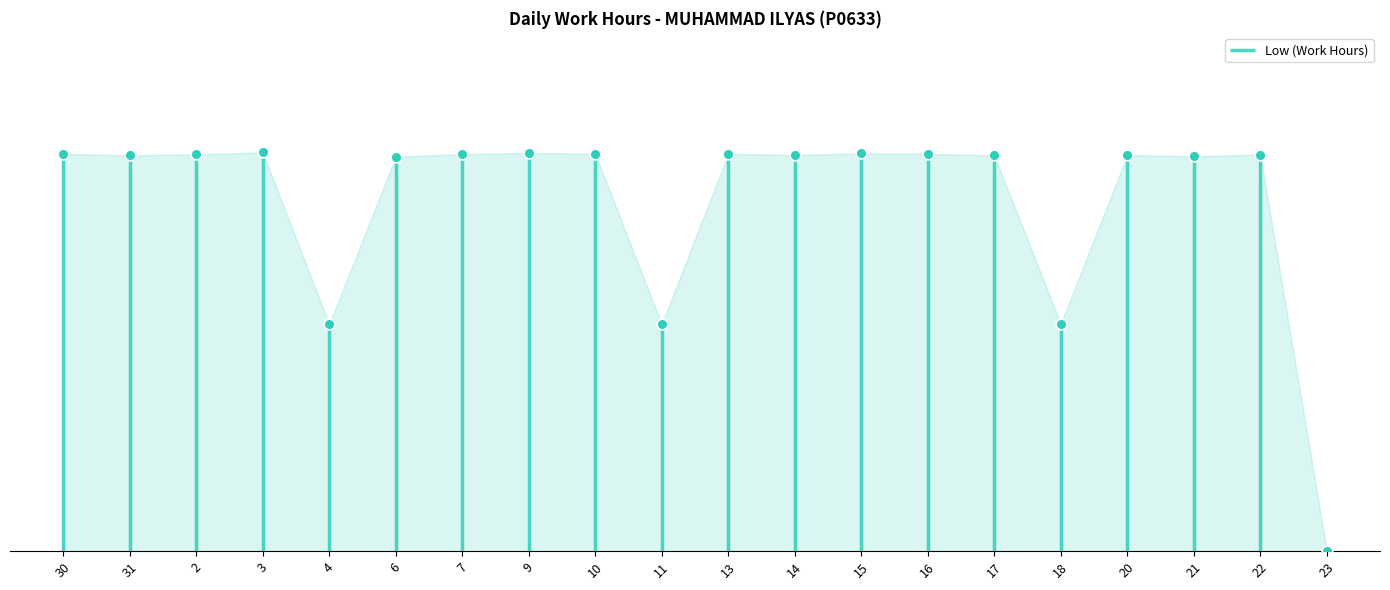

Which has a higher value, 2 or 18?

2